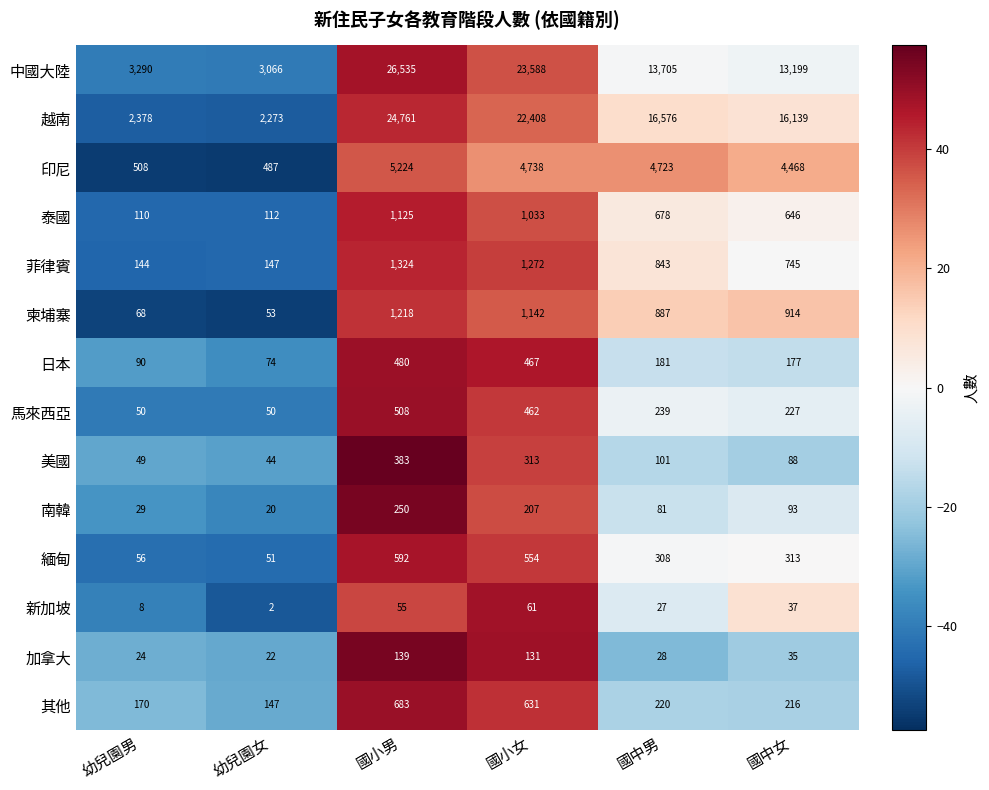

What is the sum of the 其他 values at 國小男 and 幼兒園女?

830